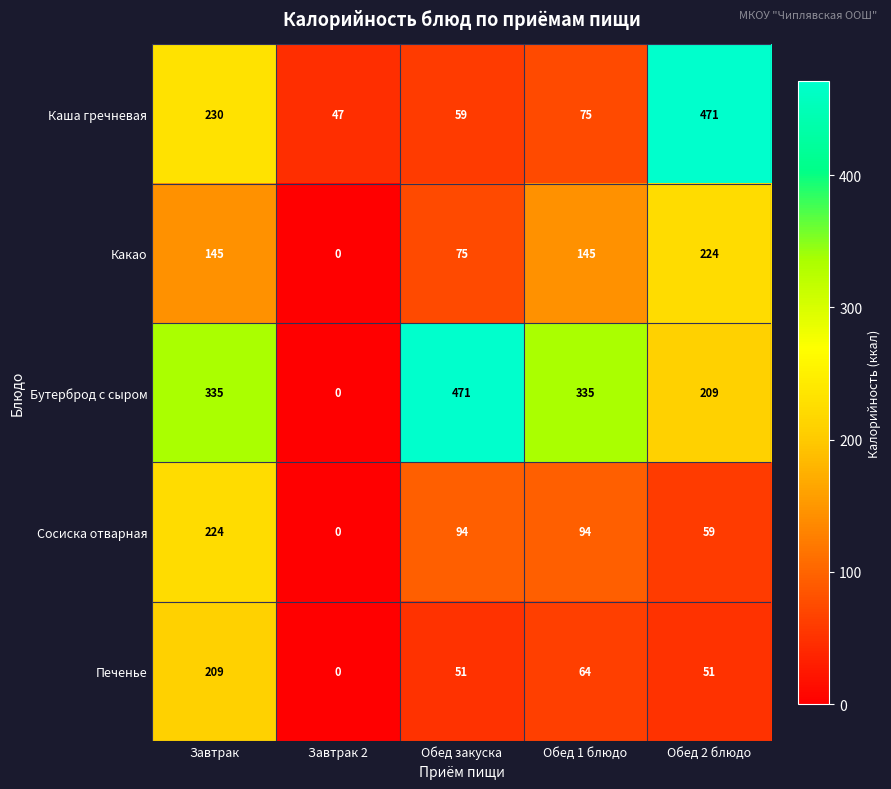

What is the total value across all series at Обед 1 блюдо?

713